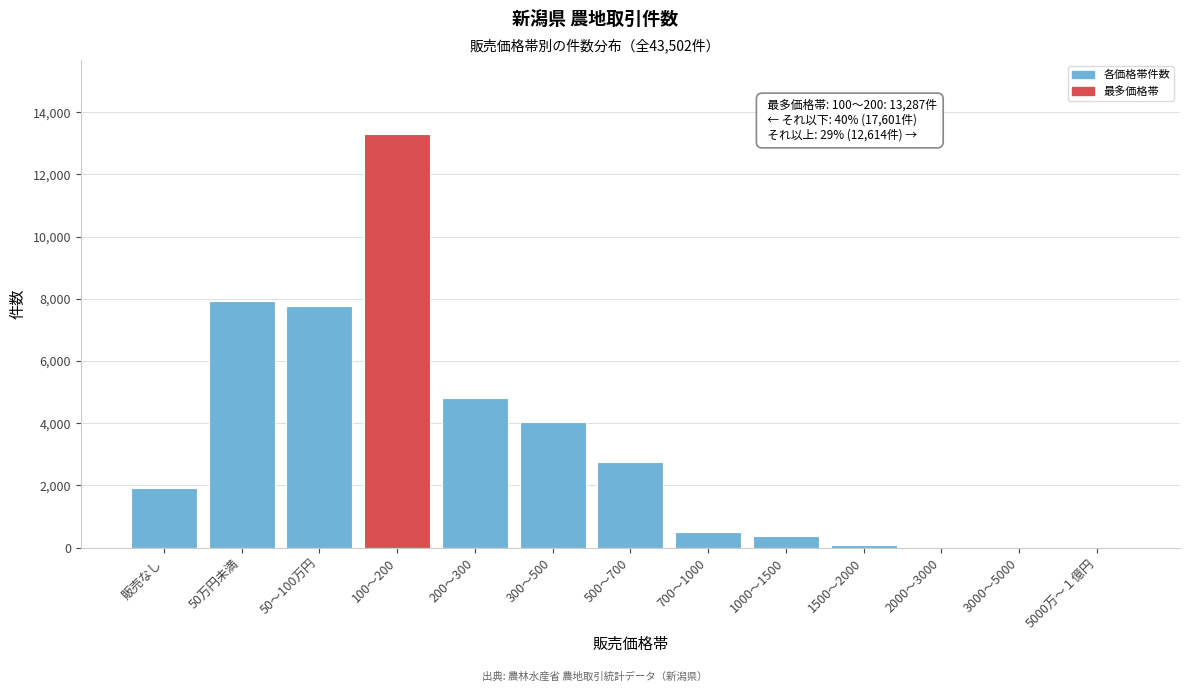

At which label is the value closest to 6651?

50～100万円